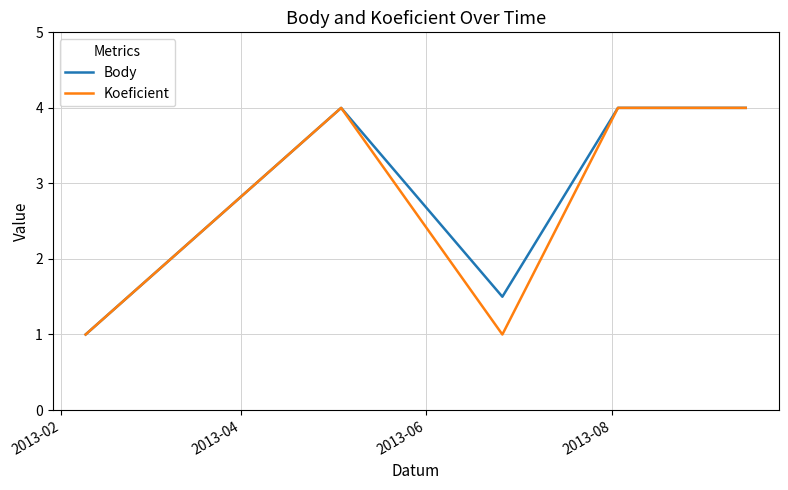

What is the greatest value displayed?

4.0